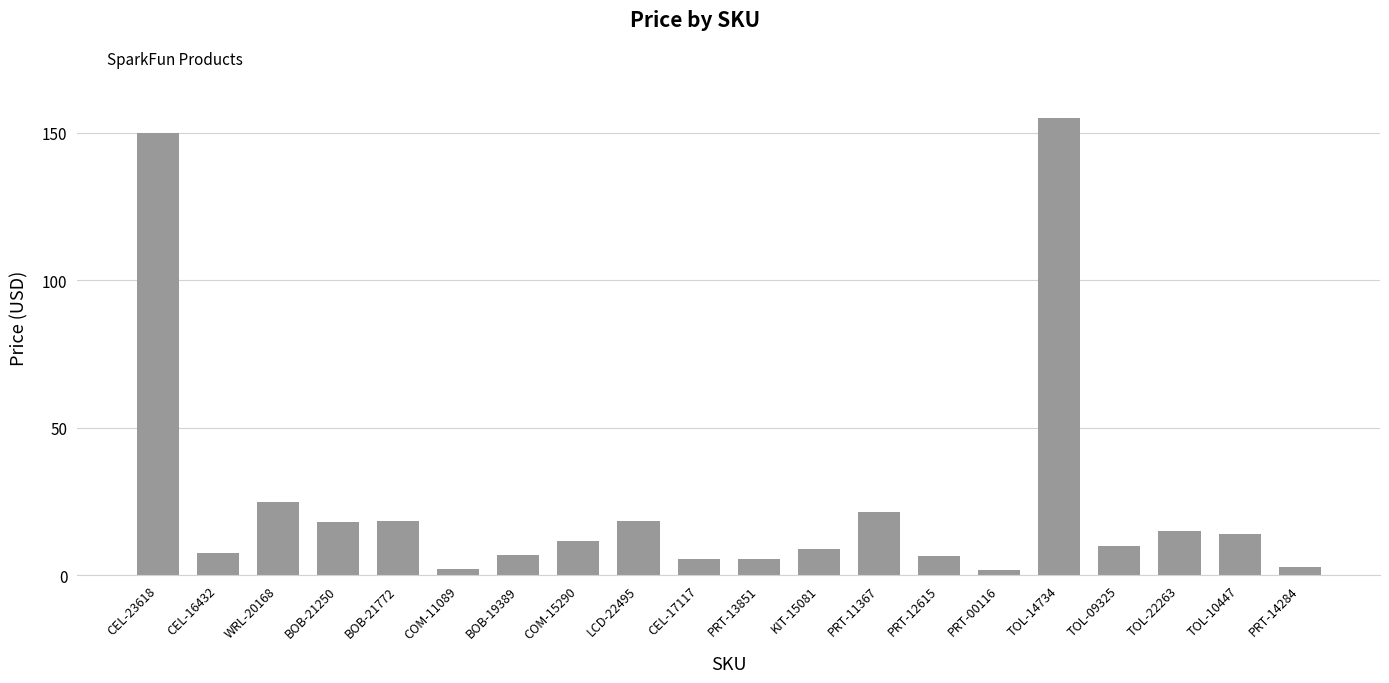

What is the label of the 13th bar from the left?

PRT-11367